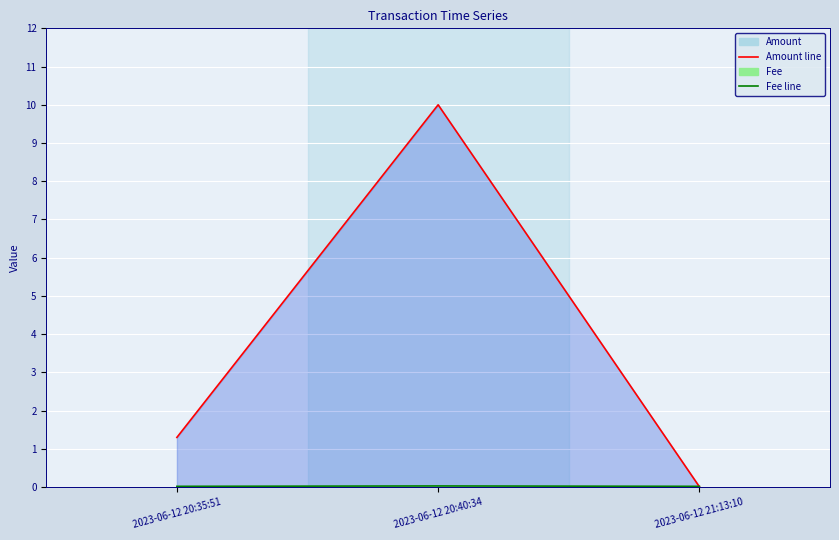

What is the sum of the Fee values at 2023-06-12 20:40:34 and 2023-06-12 20:35:51?

0.1